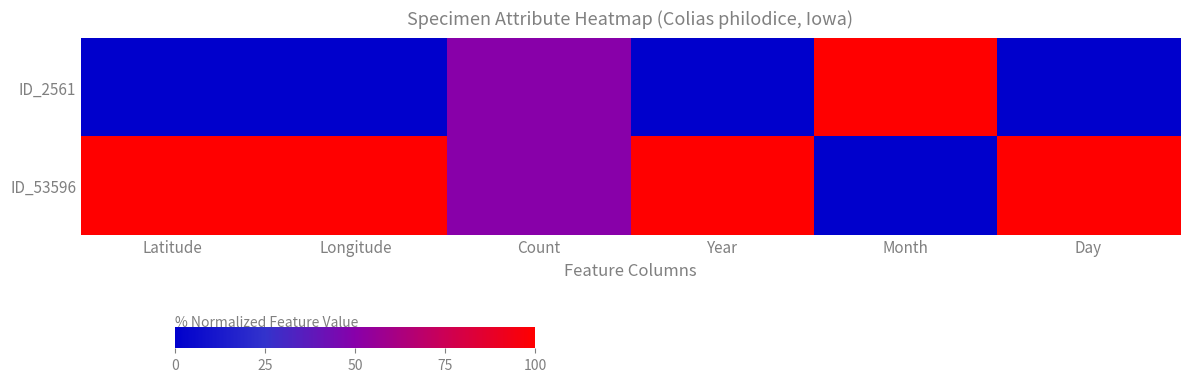

At Longitude, list the series in order from smallest to largest.

ID_2561, ID_53596